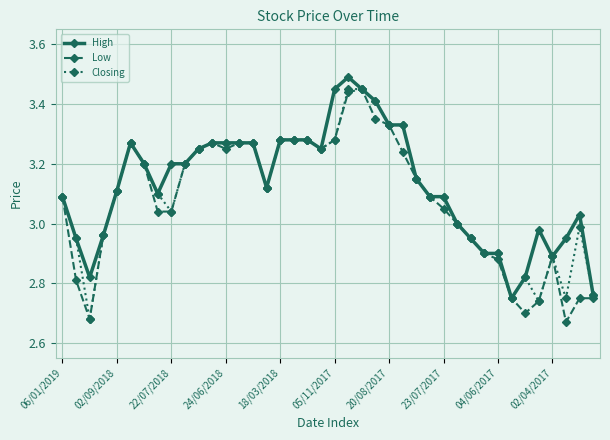

True or false: High has more than 0 points higher than both neighbors.

True